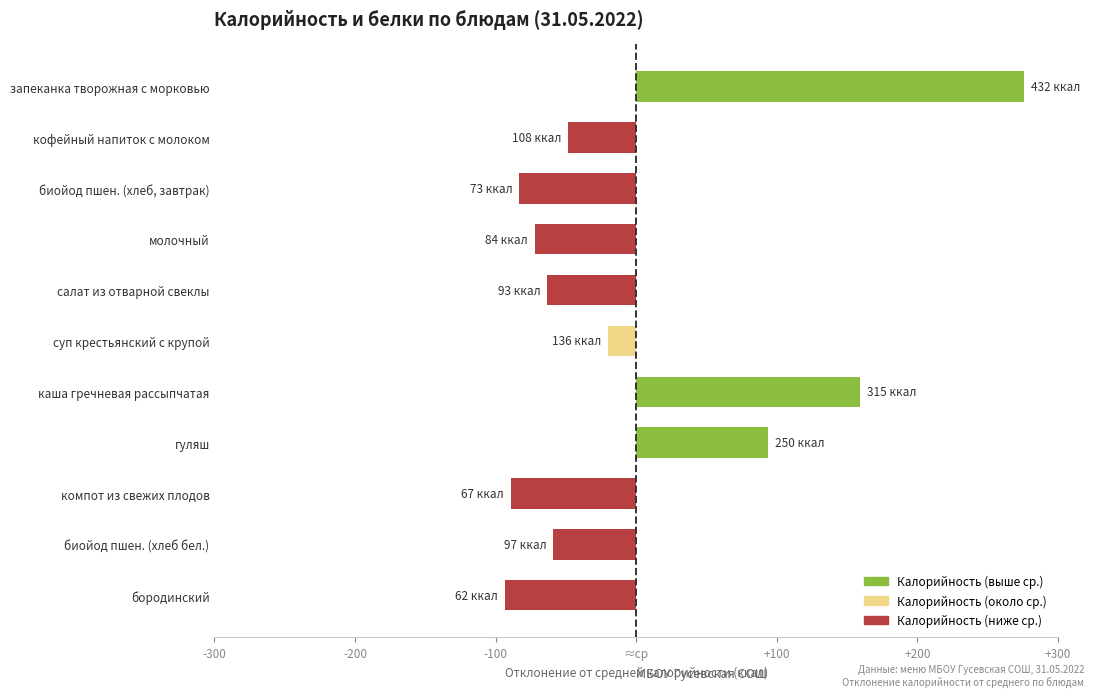

Does the chart contain any negative values?

Yes